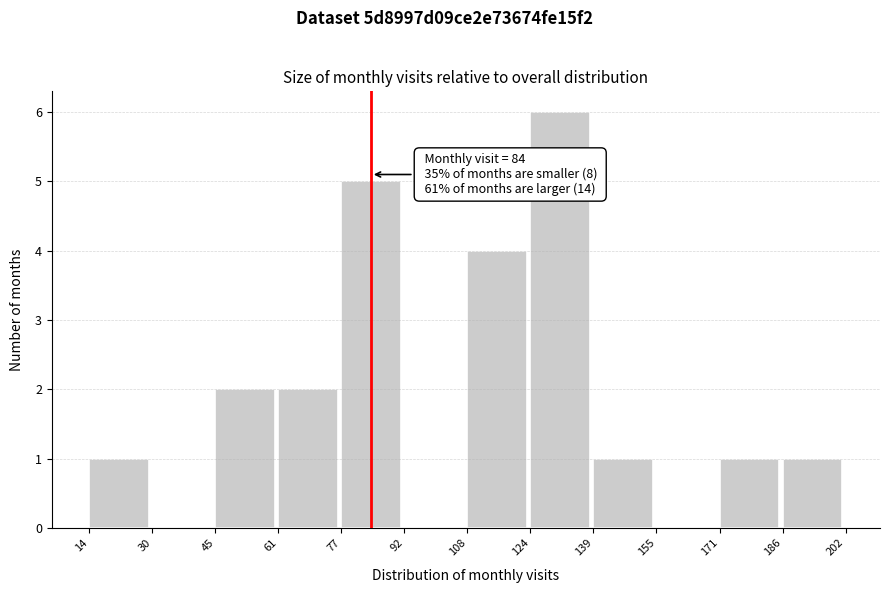

Which range on the x-axis has the tallest bar?

124 to 139